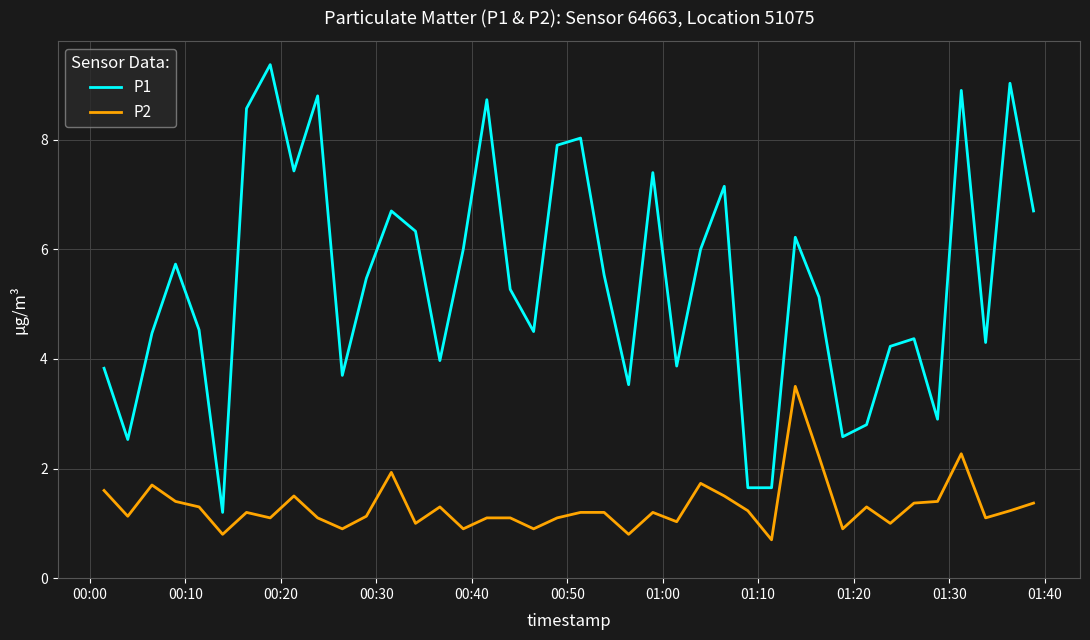

List the series in order of their peak value, lowest first.

P2, P1